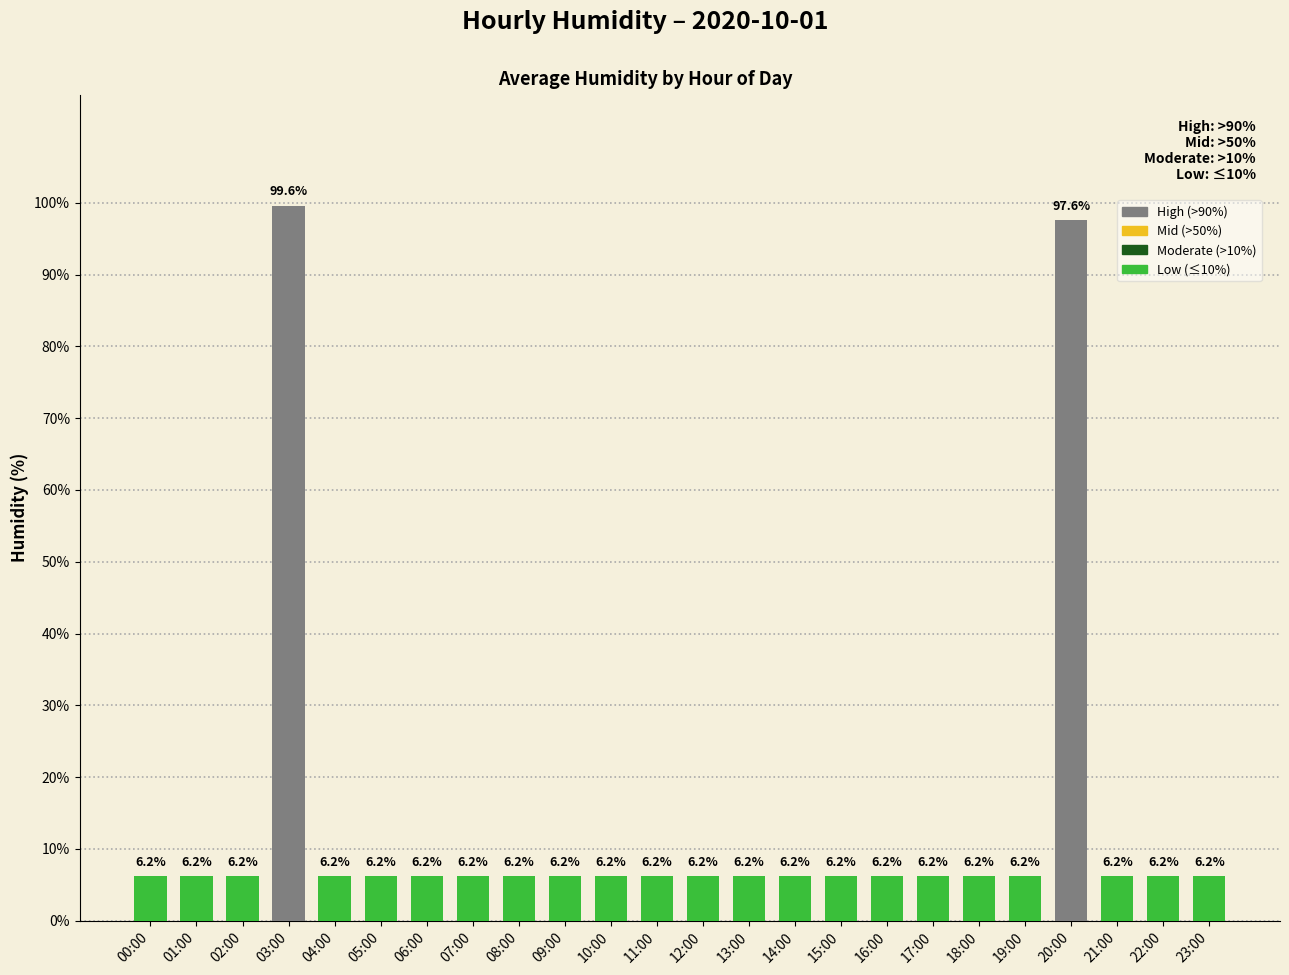

Reading left to right, transcribe all the data shown in this chart.

6.2	6.2	6.2	99.6	6.2	6.2	6.2	6.2	6.2	6.2	6.2	6.2	6.2	6.2	6.2	6.2	6.2	6.2	6.2	6.2	97.6	6.2	6.2	6.2